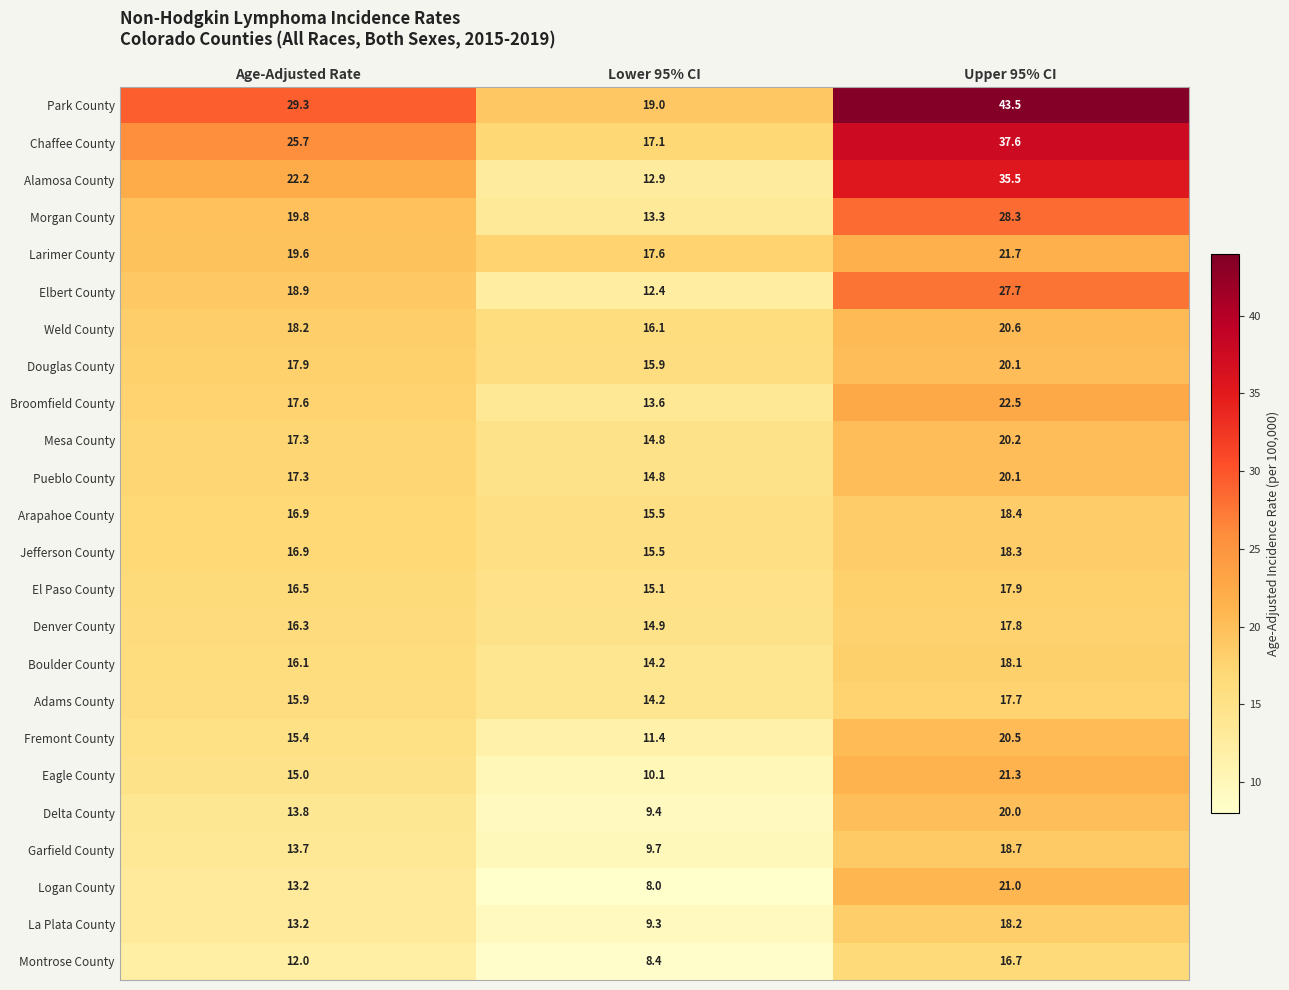

The value of Denver County at Upper 95% CI is 25.8. True or false?

False